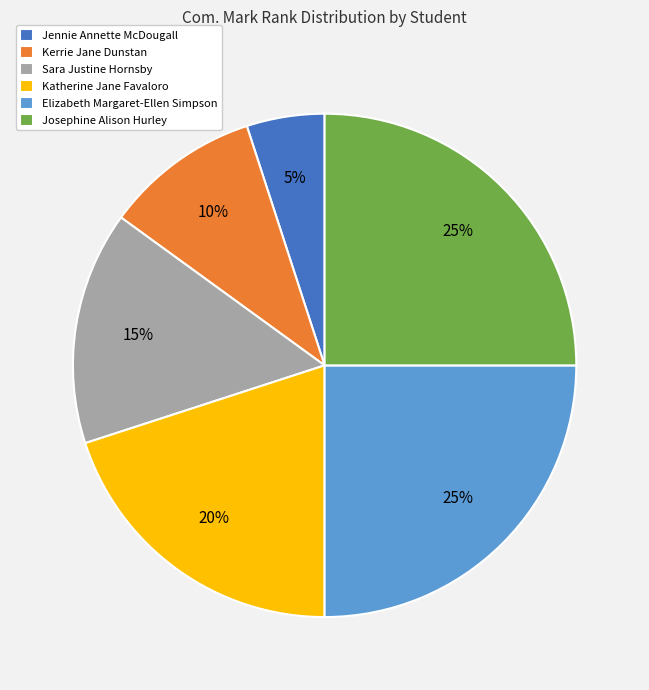

Is Sara Justine Hornsby the majority of the pie?

No